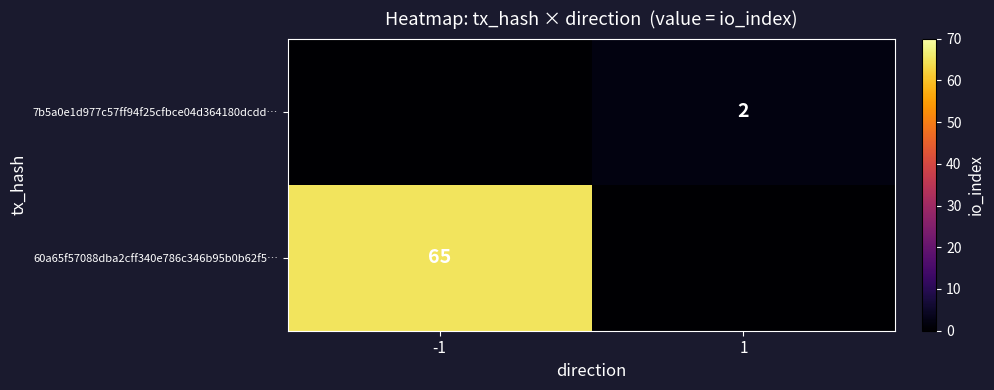

The 60a65f57088dba2cff340e786c346b95b0b62f5… series shows 23 at -1. True or false?

False